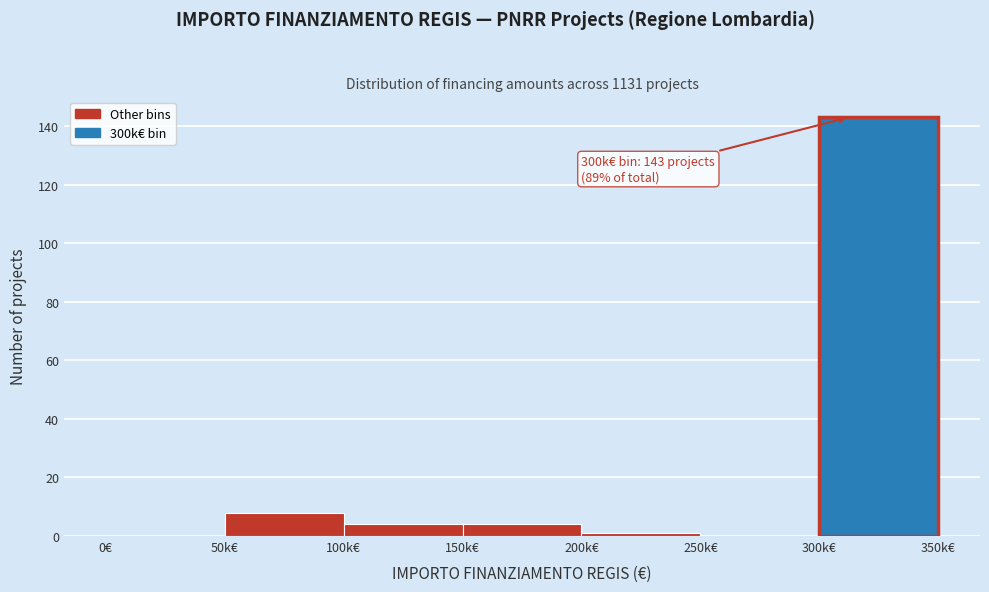

Reading left to right, transcribe all the data shown in this chart.

0€=0	50k€=8	100k€=4	150k€=4	200k€=1	250k€=0	300k€=143